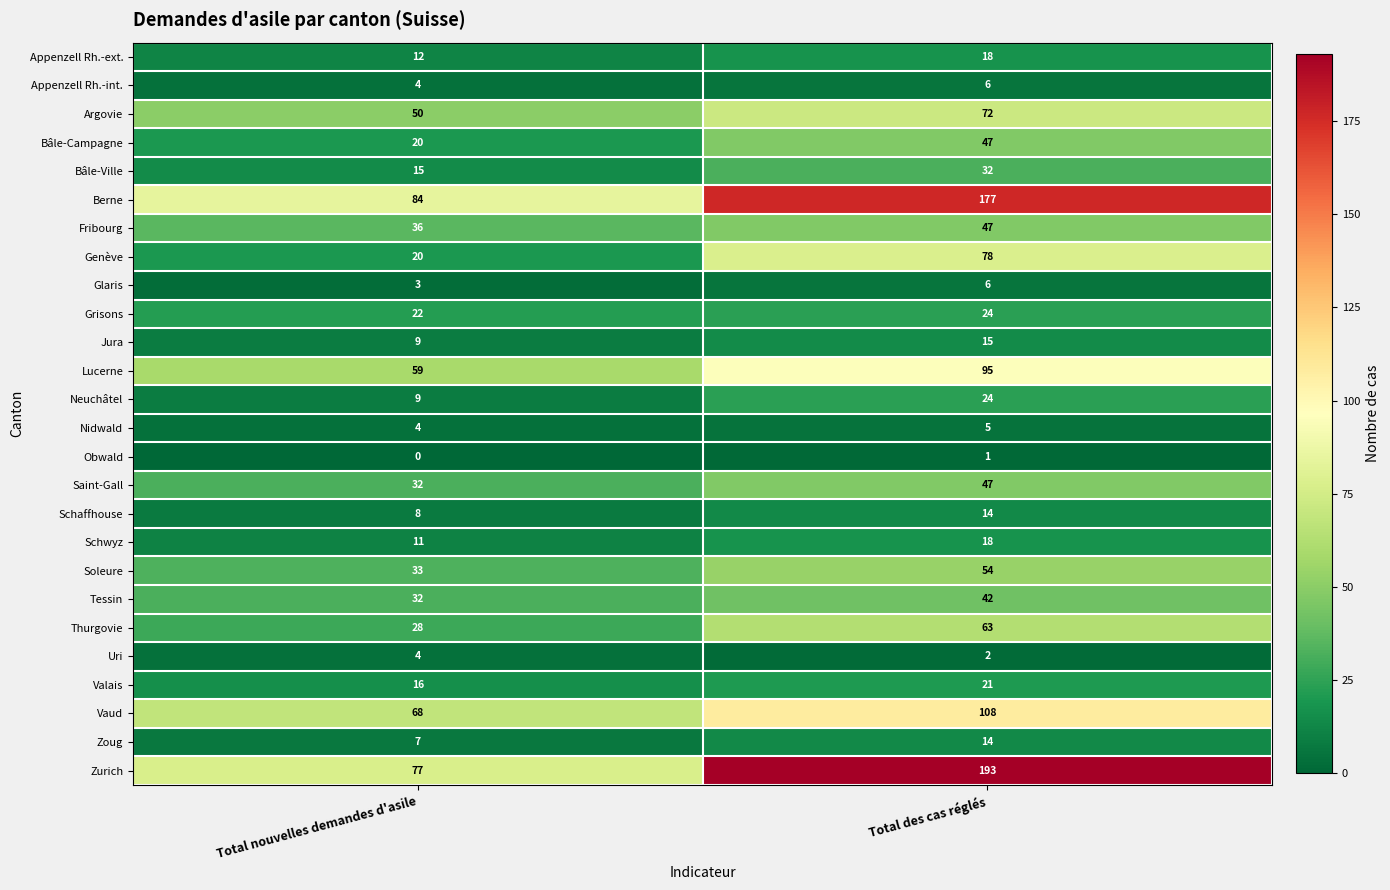

Where is Vaud nearest to the value 88?

Total nouvelles demandes d'asile